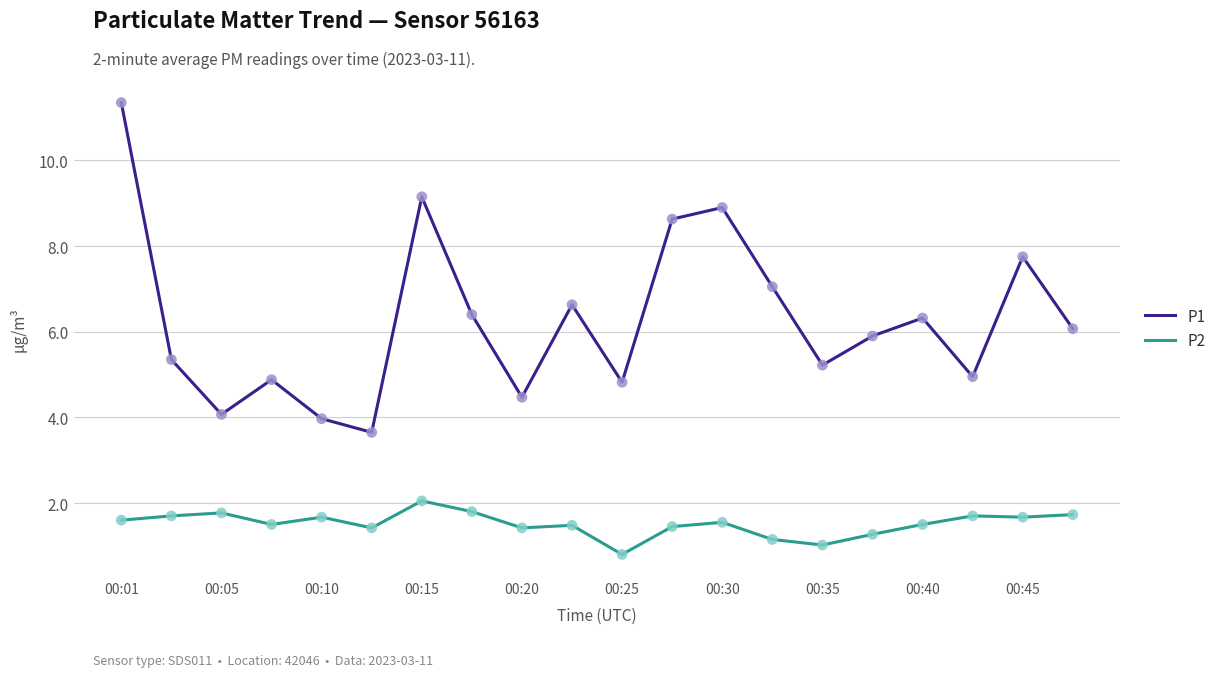

Which series has the largest total across all categories?

P1